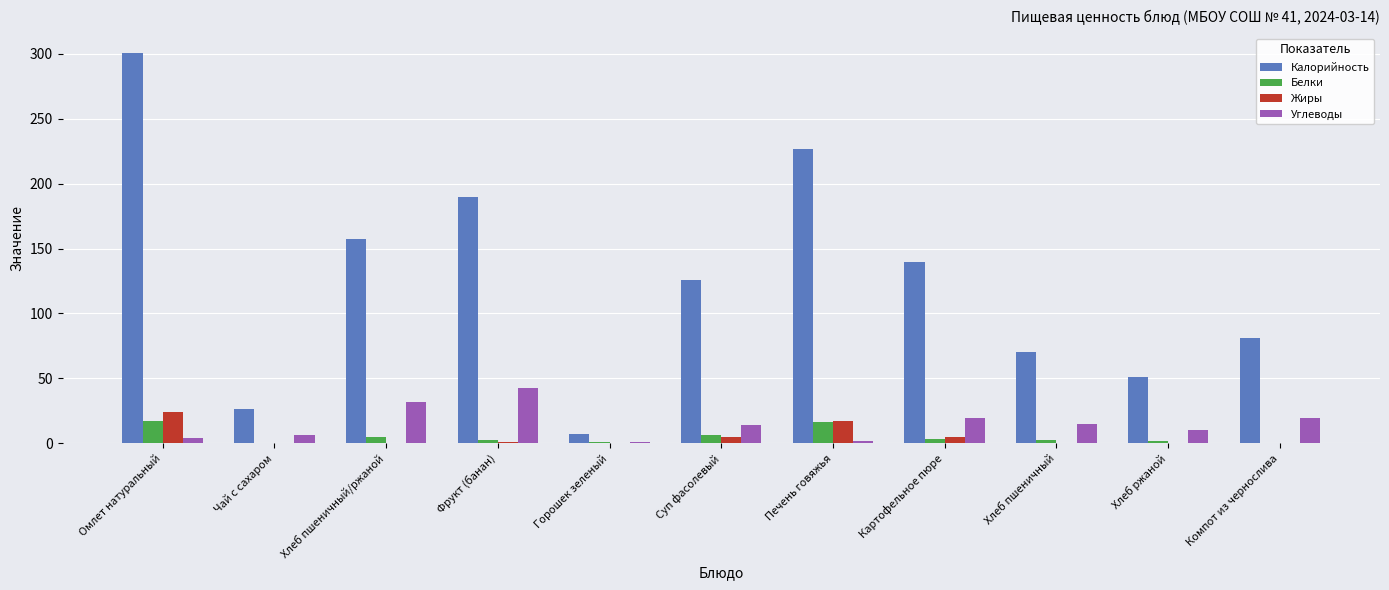

What is the difference between the Жиры values at Хлеб пшеничный/ржаной and Фрукт (банан)?

0.9